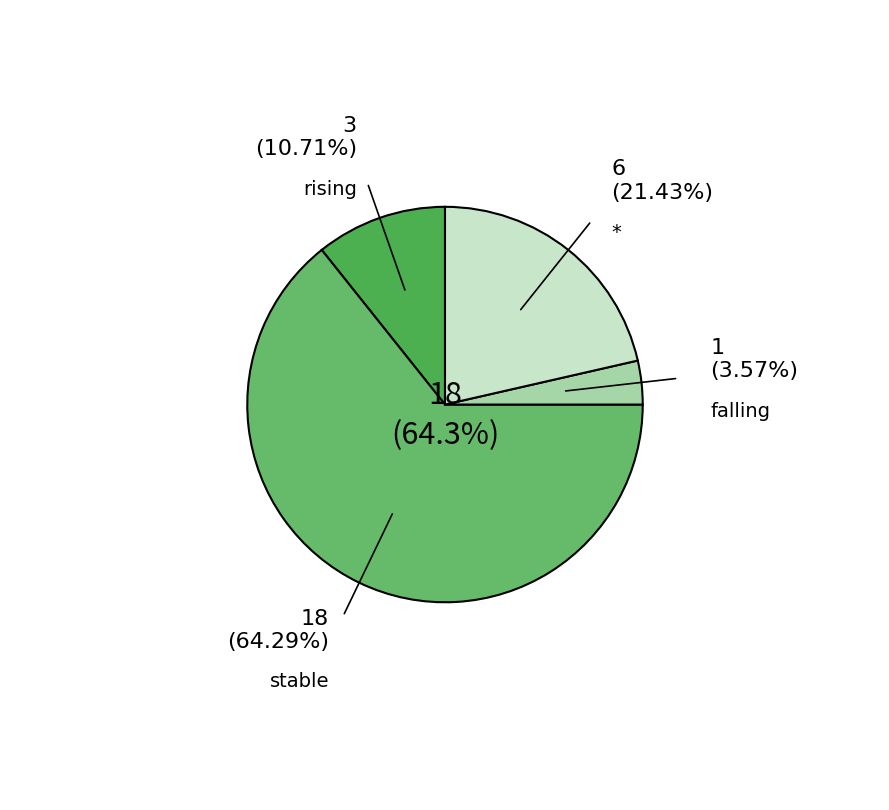

Is there a majority slice in this chart?

Yes